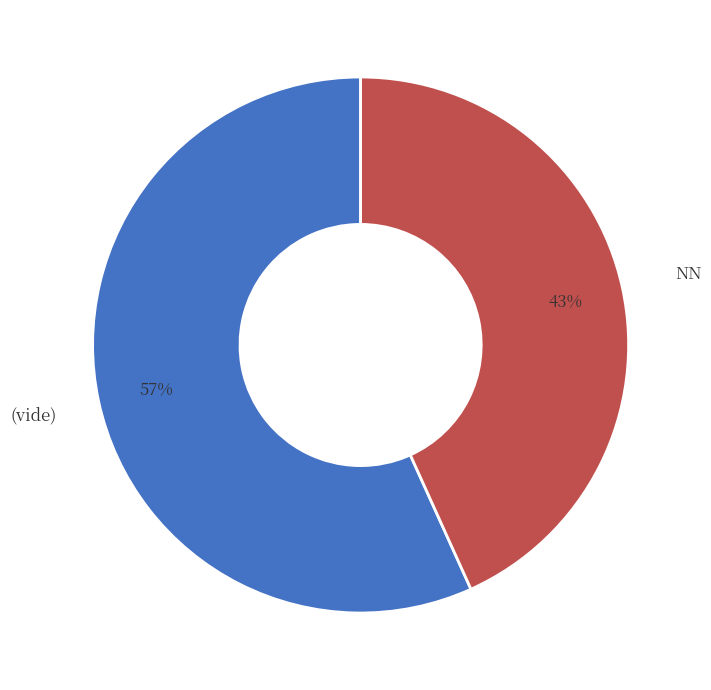

Is the sum of (vide) and NN greater than half?

Yes